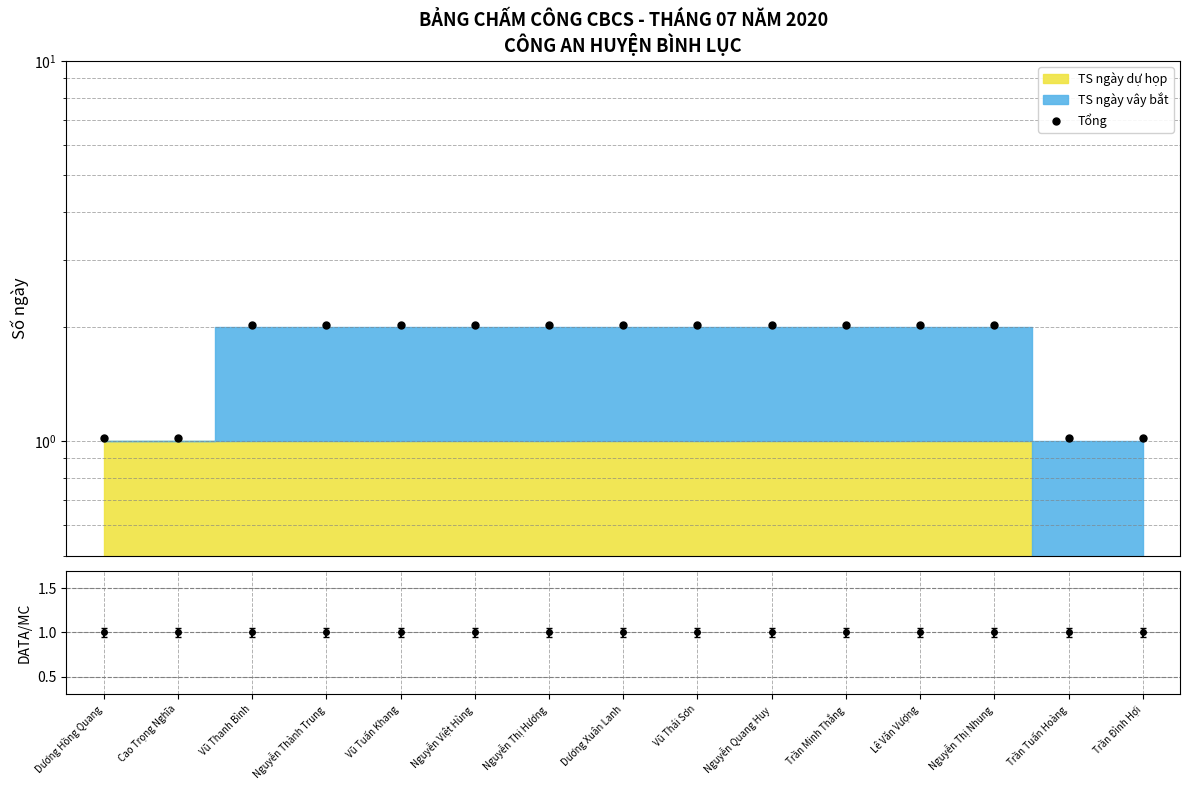

How many categories are shown in the chart?

15